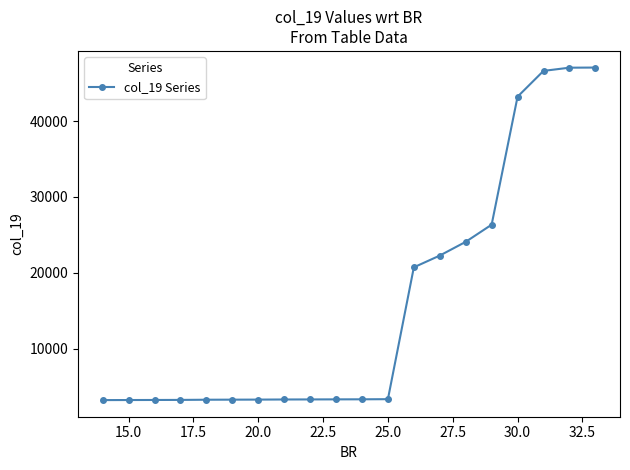

What is the maximum value shown in the chart?

47053